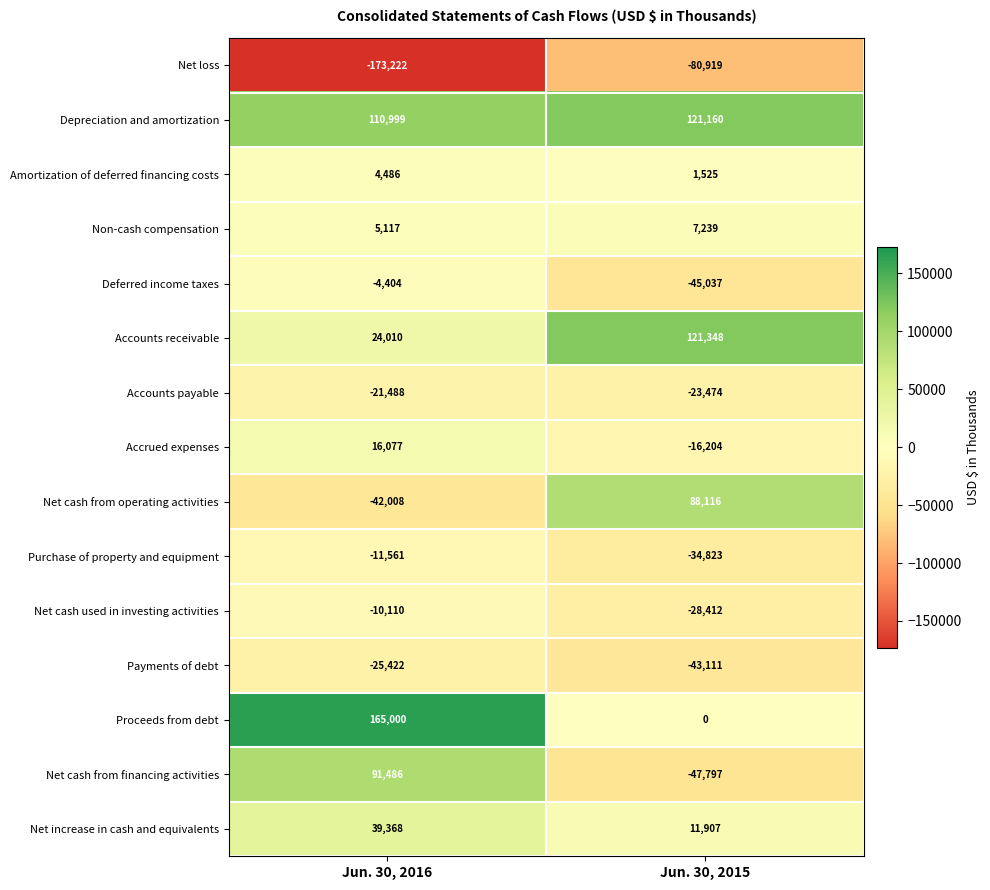

What is the difference between the highest and lowest values at Jun. 30, 2015?

202267